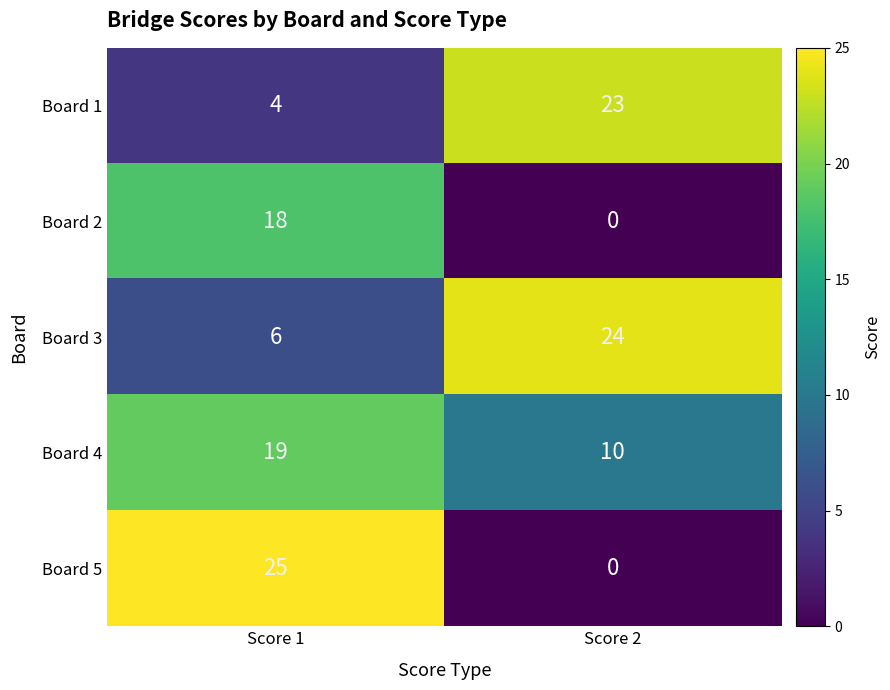

The Board 4 series shows 17 at Score 2. True or false?

False